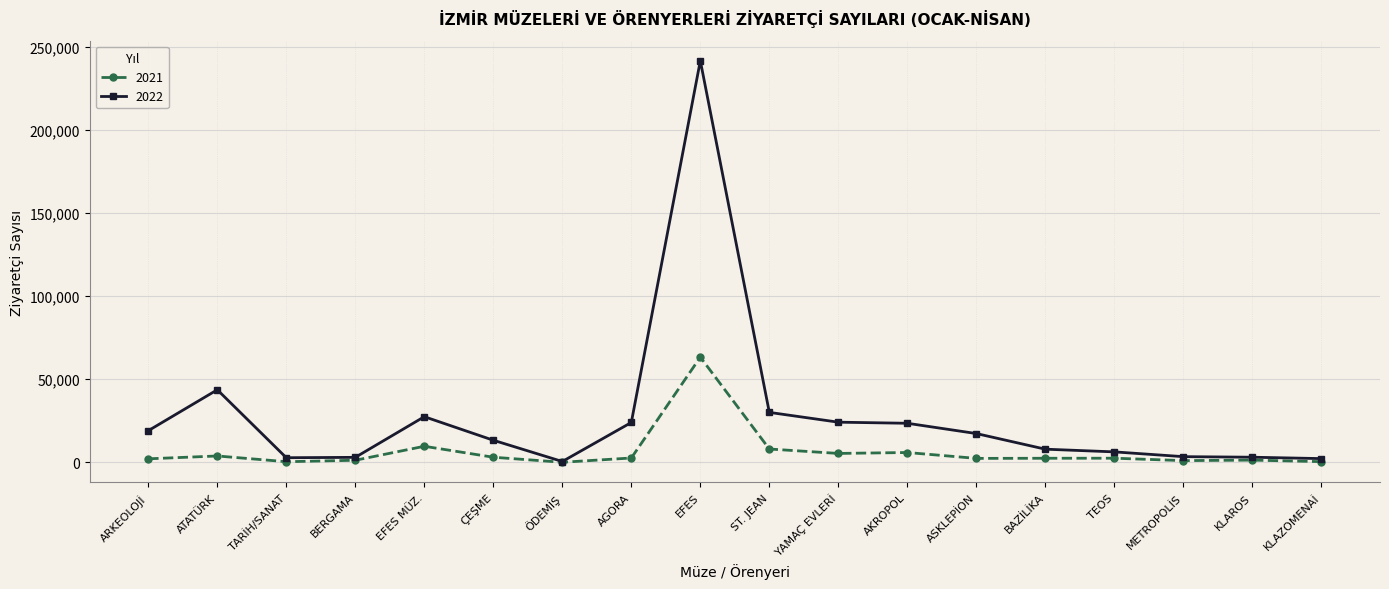

What position from the left is YAMAÇ EVLERİ?

11